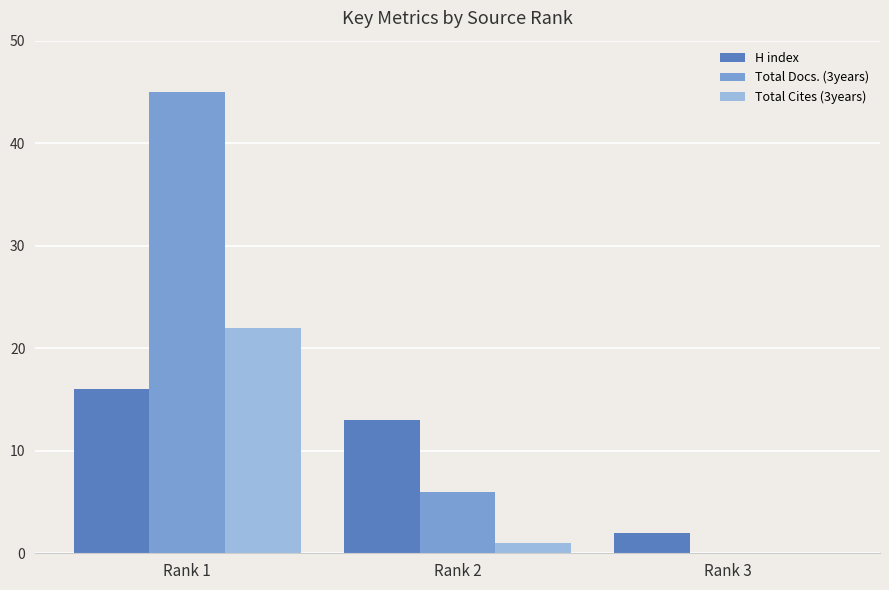

The Total Cites (3years) series shows -11 at Rank 3. True or false?

False